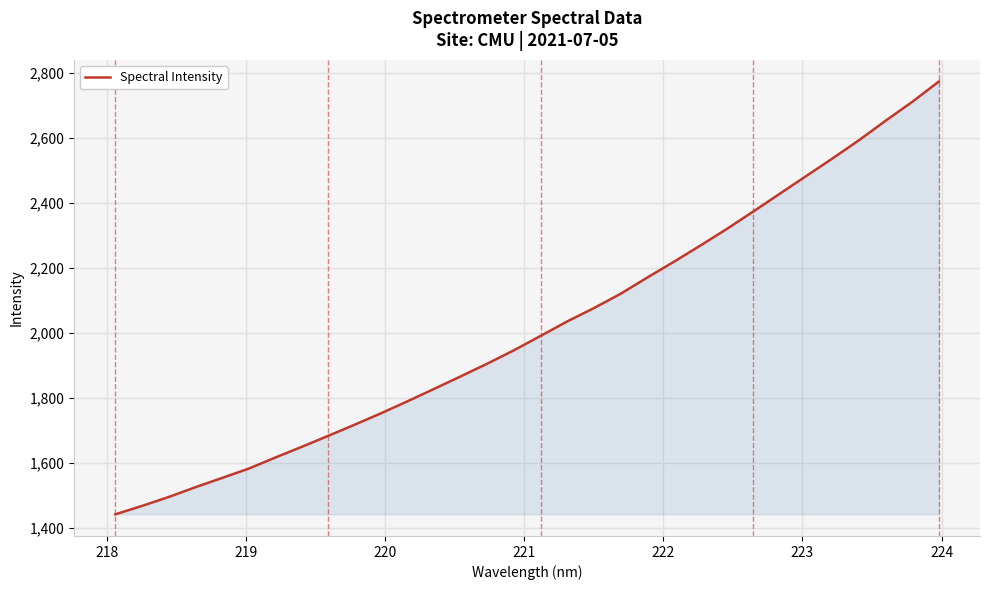

What is the minimum value shown in the chart?

1441.3